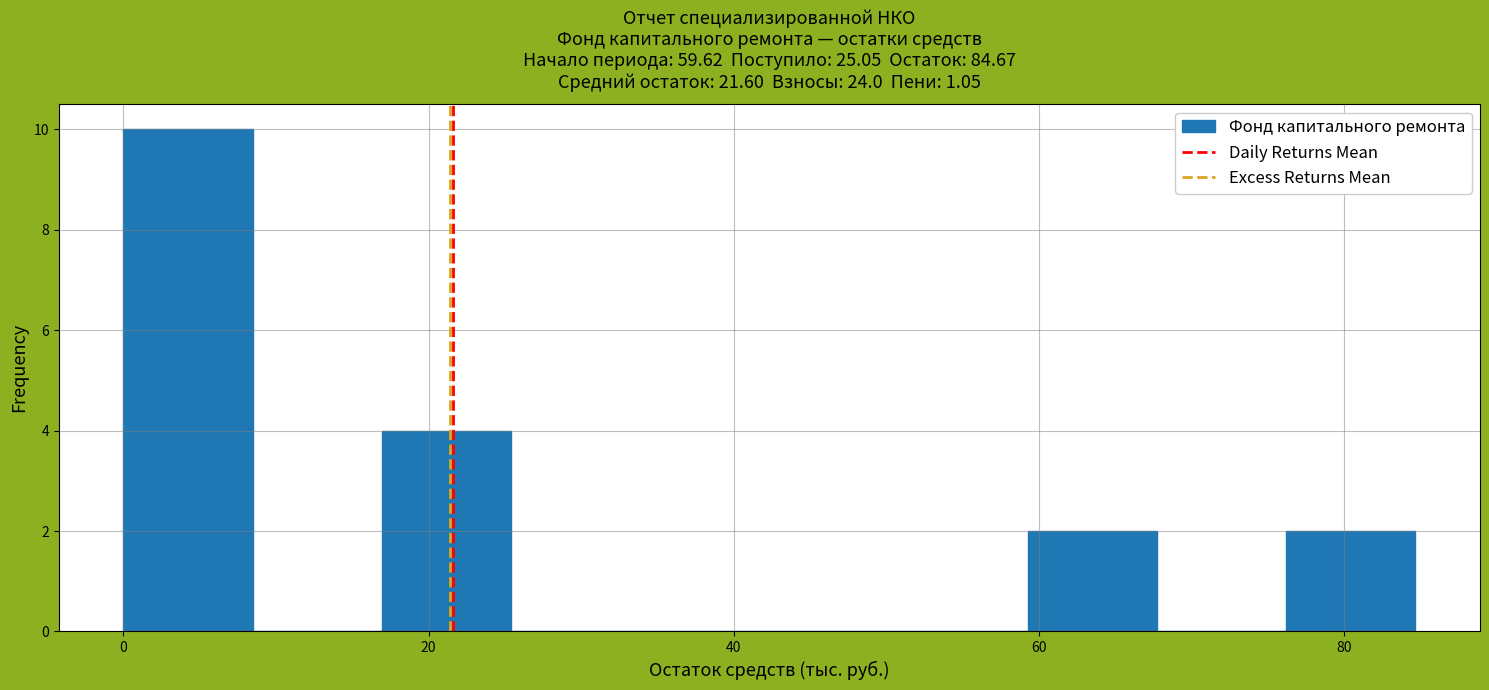

How tall is the bar that spans 16 to 26 on the x-axis? Neither the bar edges nor the heights are printed on the chart, so give them approximately, as read against the axes.

4